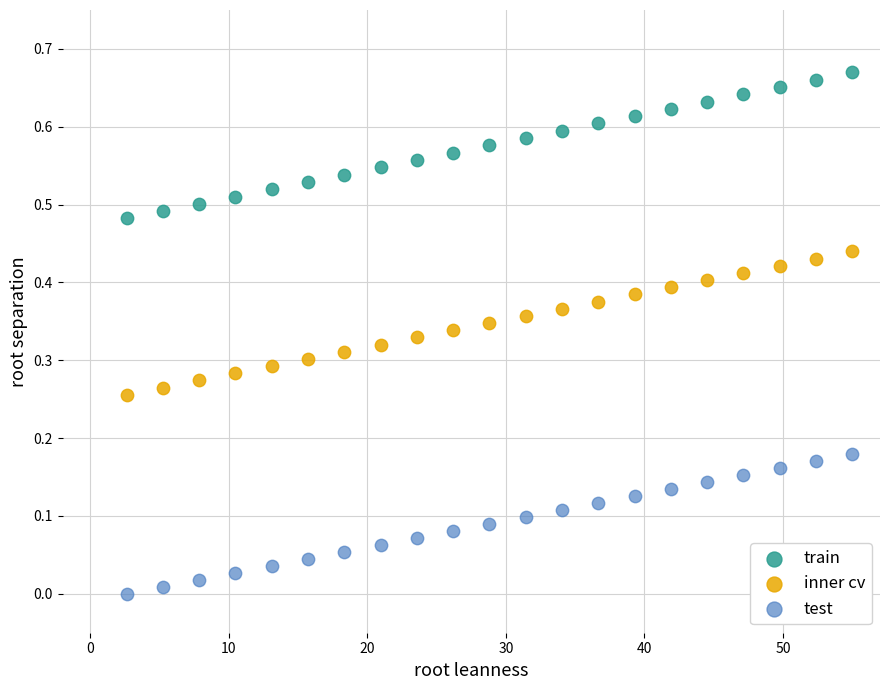

Which series contains the highest Y value?

train